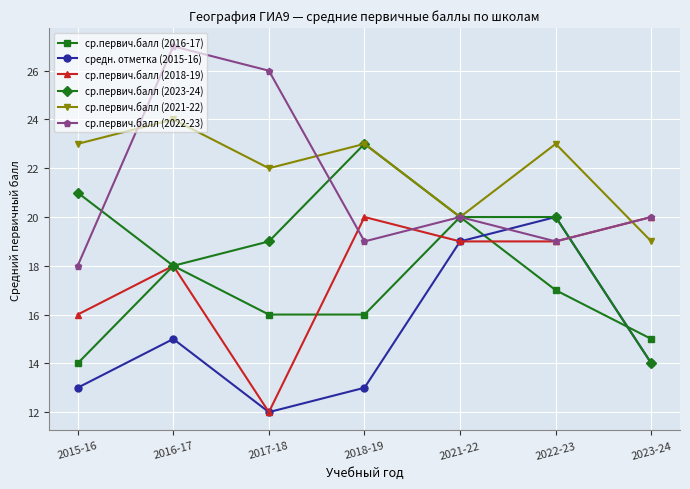

What are all the series names shown in the legend?

ср.первич.балл (2016-17), средн. отметка (2015-16), ср.первич.балл (2018-19), ср.первич.балл (2023-24), ср.первич.балл (2021-22), ср.первич.балл (2022-23)